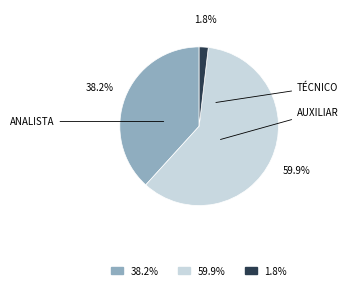

Is there a majority slice in this chart?

Yes